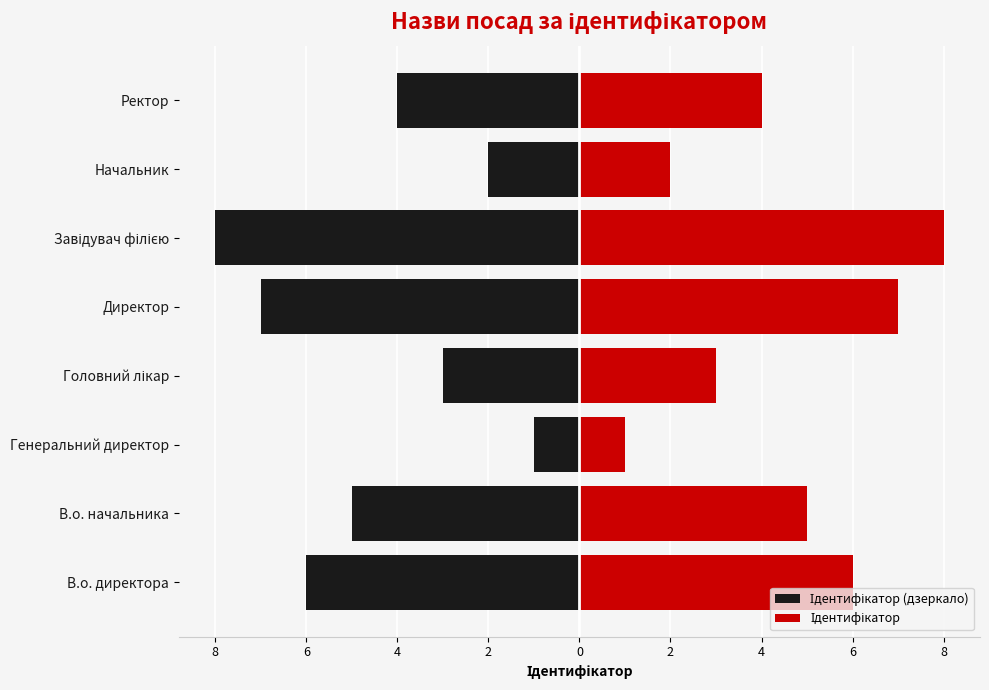

Which series has the largest total across all categories?

Ідентифікатор